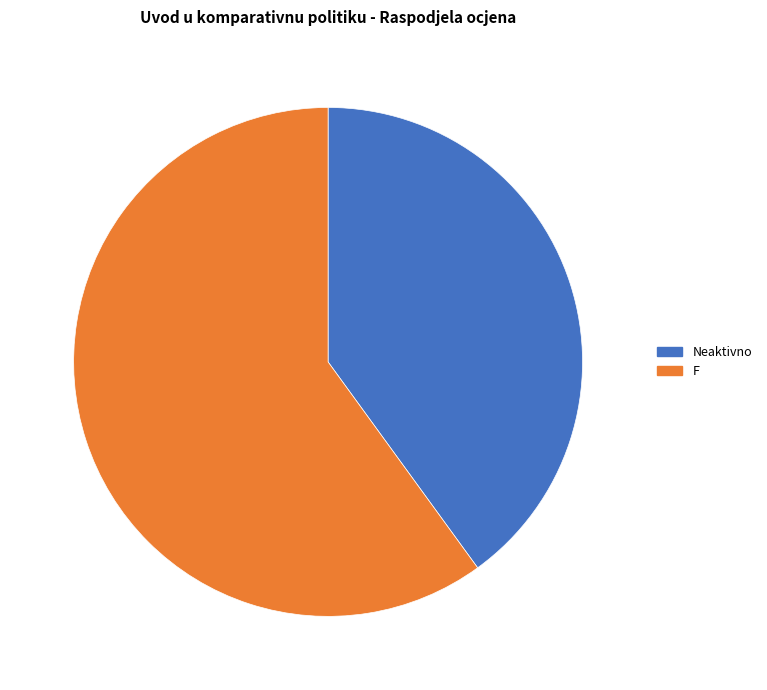

Which slice is the largest?

F